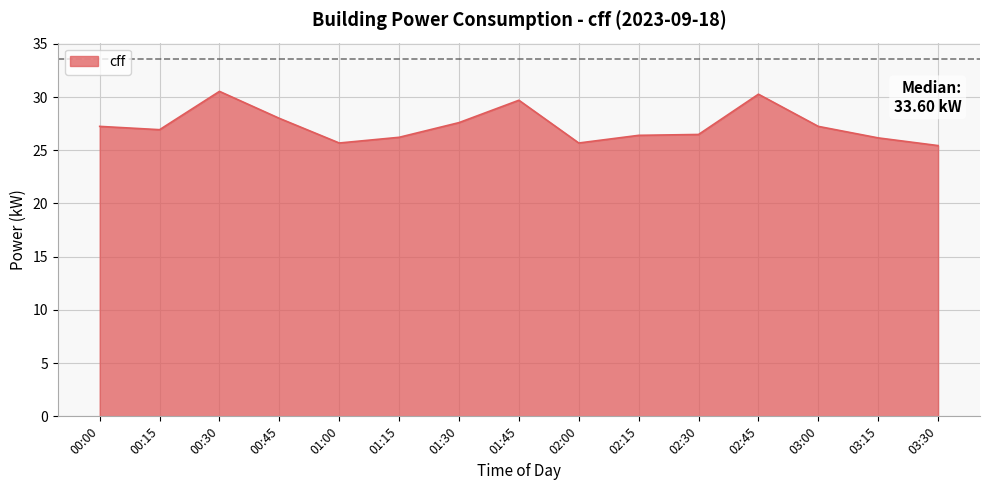

What position from the left is 02:45?

12